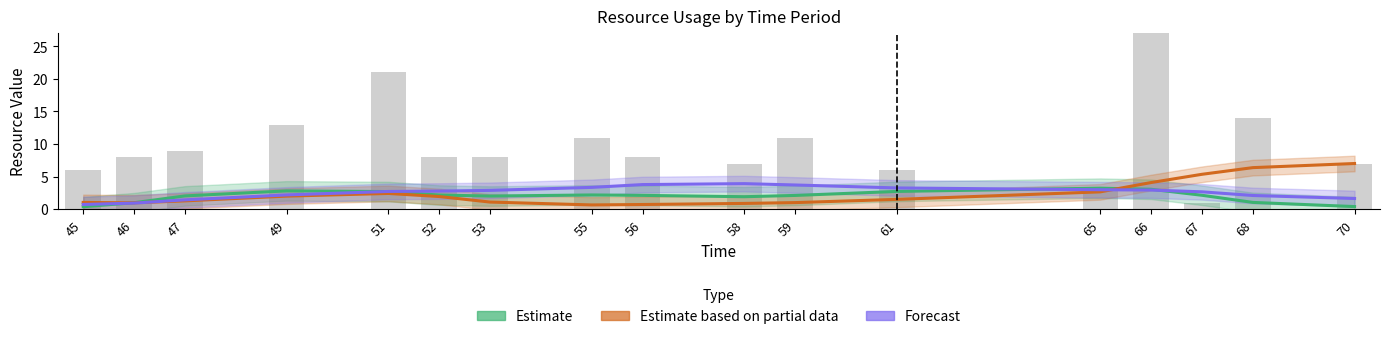

What is the difference between the second highest and second lowest values in the Estimate series?

2.7